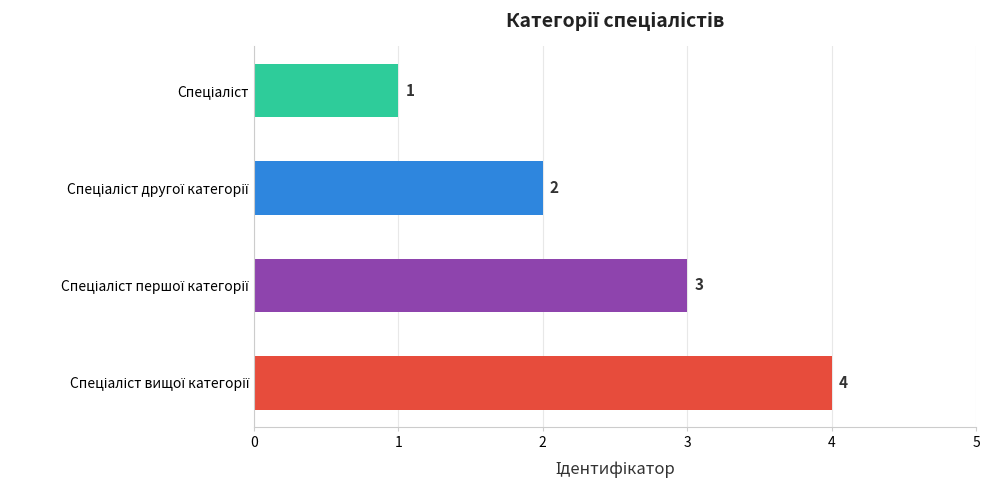

How many values are between 2 and 4?

3